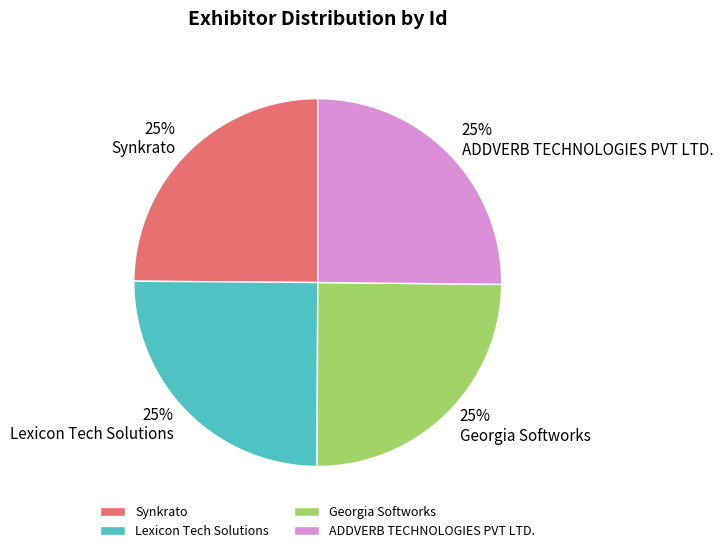

What is the ratio of the value at Synkrato to the value at Lexicon Tech Solutions?

1.0